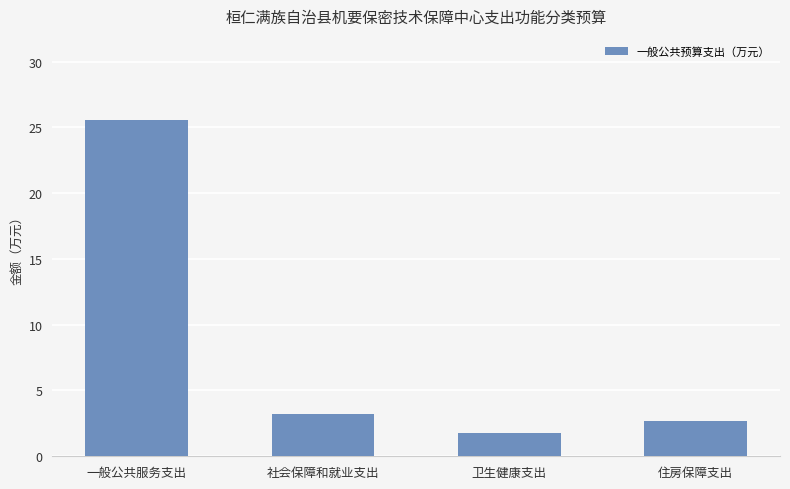

What is the sum of the values at 一般公共服务支出 and 社会保障和就业支出?

28.8